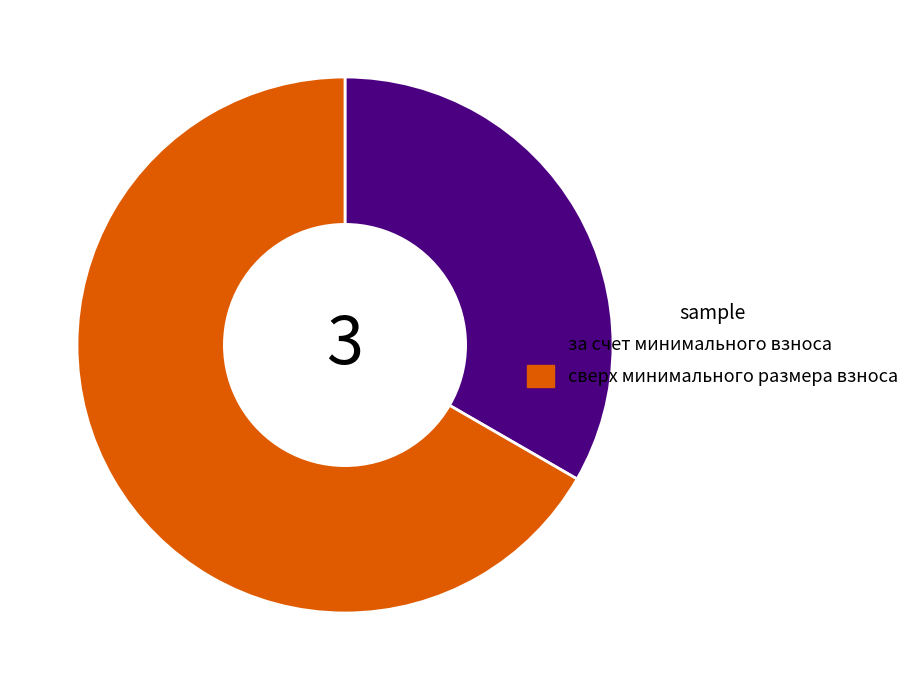

Which has a higher value, сверх минимального размера взноса or за счет минимального взноса?

сверх минимального размера взноса